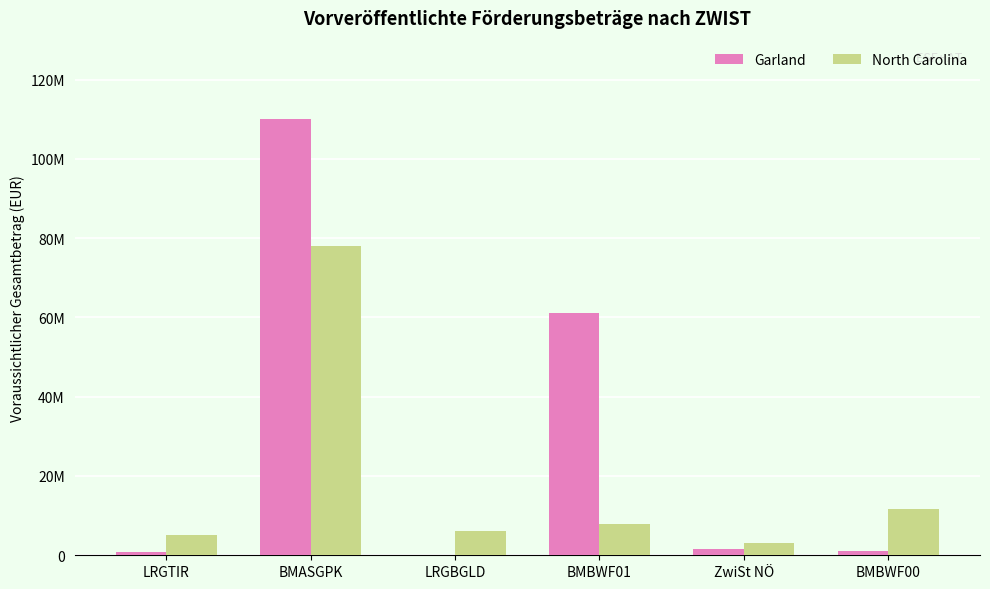

The North Carolina series shows 129165402 at BMASGPK. True or false?

False